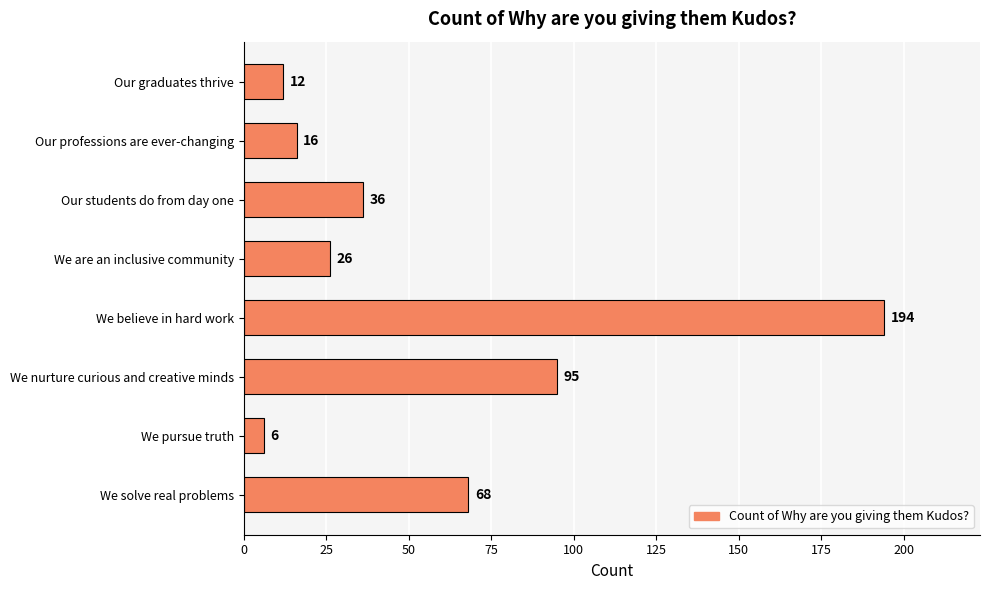

True or false: the data shows 194 at We believe in hard work.

True